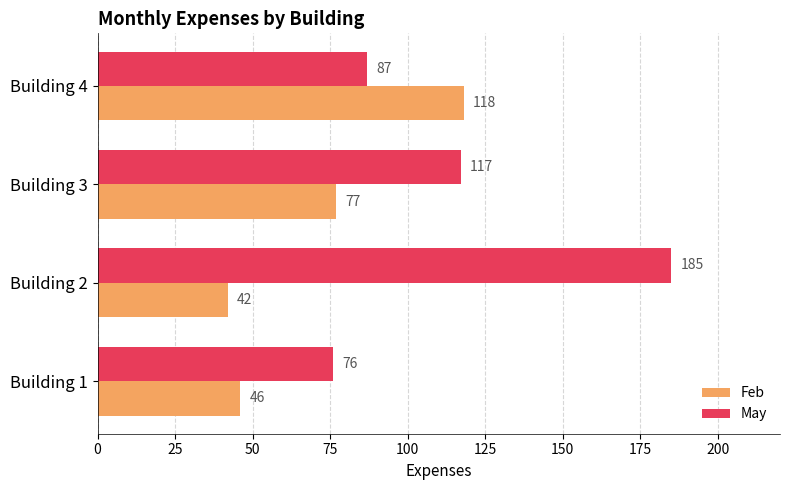

At which category is the sum across all series the highest?

Building 2